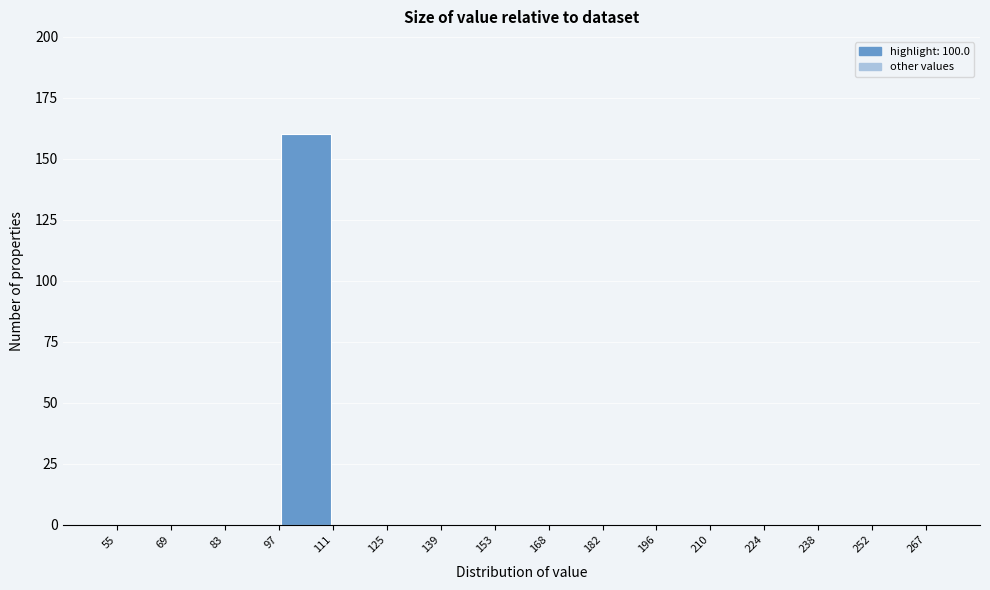

Reading left to right, list every bar in this chart as the range it spans on the x-axis followed by its height. The values are not printed on the chart, so give them approximately, as read against the axis.

55 to 69: 0
69 to 83: 0
83 to 97: 0
97 to 111: 160
111 to 125: 0
125 to 139: 0
139 to 153: 0
153 to 168: 0
168 to 182: 0
182 to 196: 0
196 to 210: 0
210 to 224: 0
224 to 238: 0
238 to 252: 0
252 to 267: 0